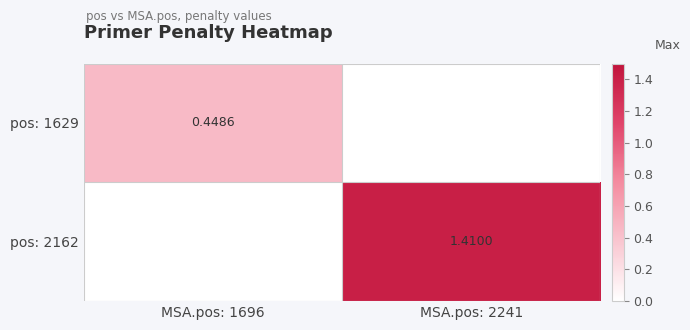

What is the difference between the maximum and minimum values in the pos: 2162 series?

1.4